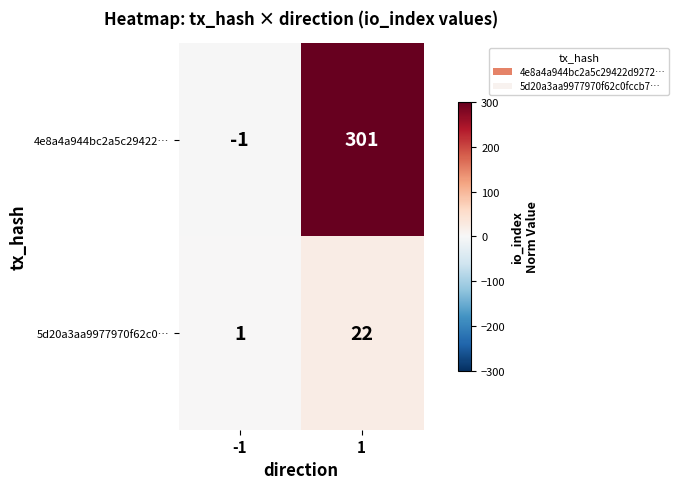

What is the difference between the maximum and minimum values in the 4e8a4a944bc2a5c29422… series?

302